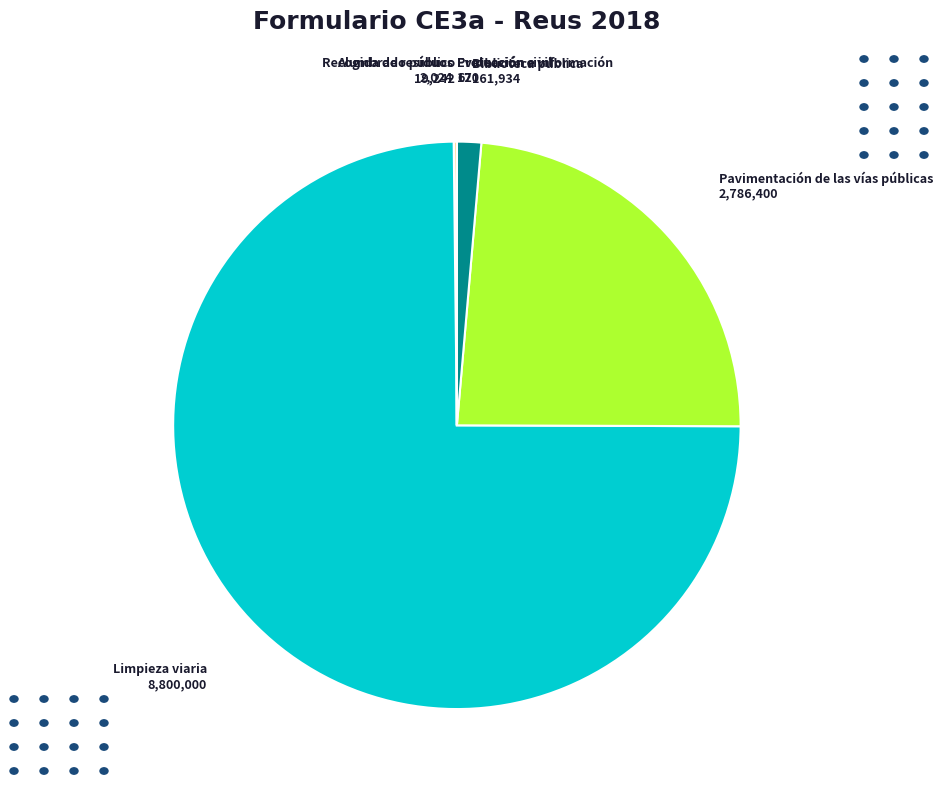

Does any single category account for the majority?

Yes